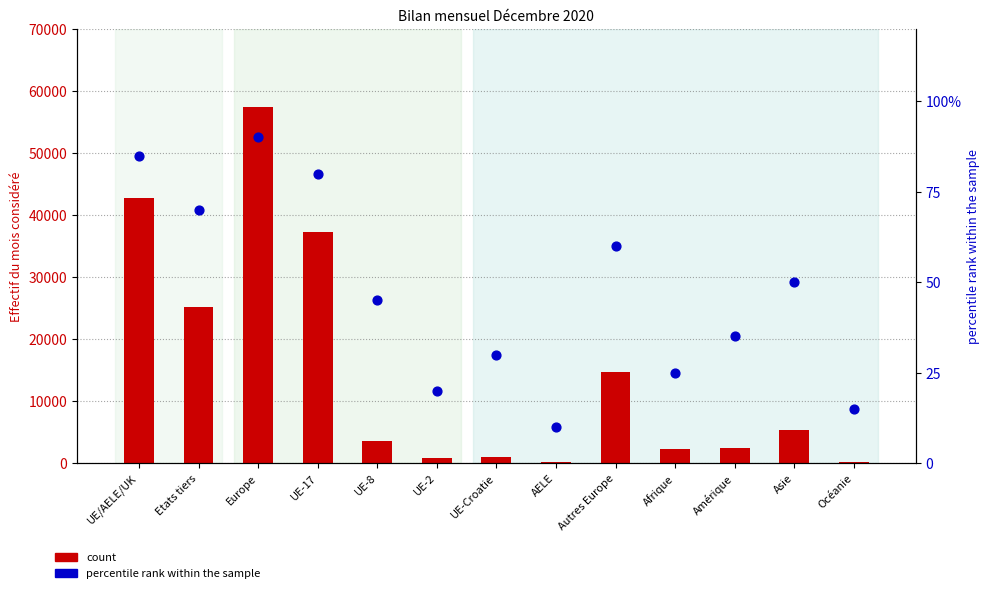

Which series reaches the minimum Y coordinate?

percentile rank within the sample